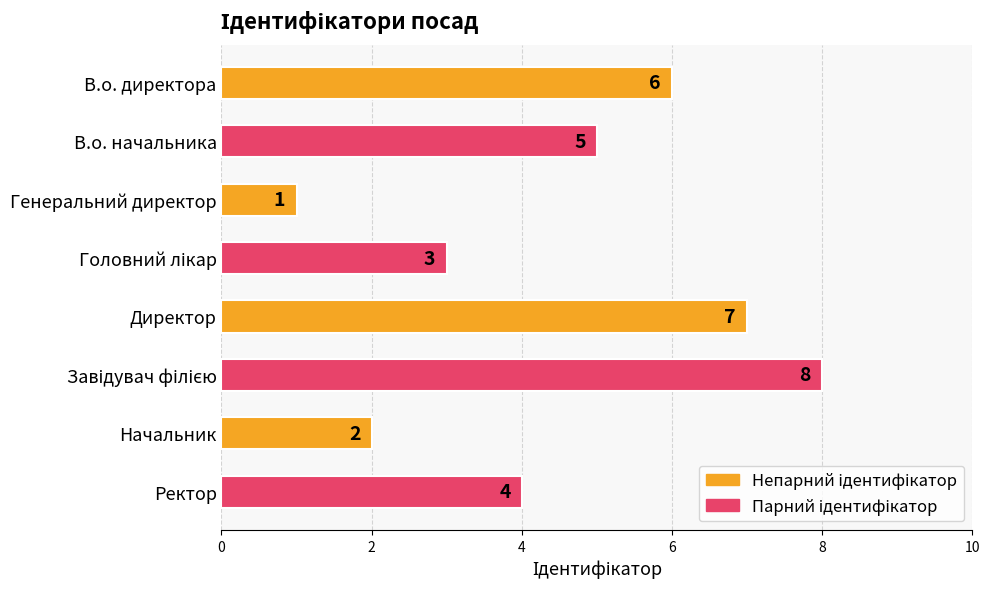

Does the chart contain any negative values?

No